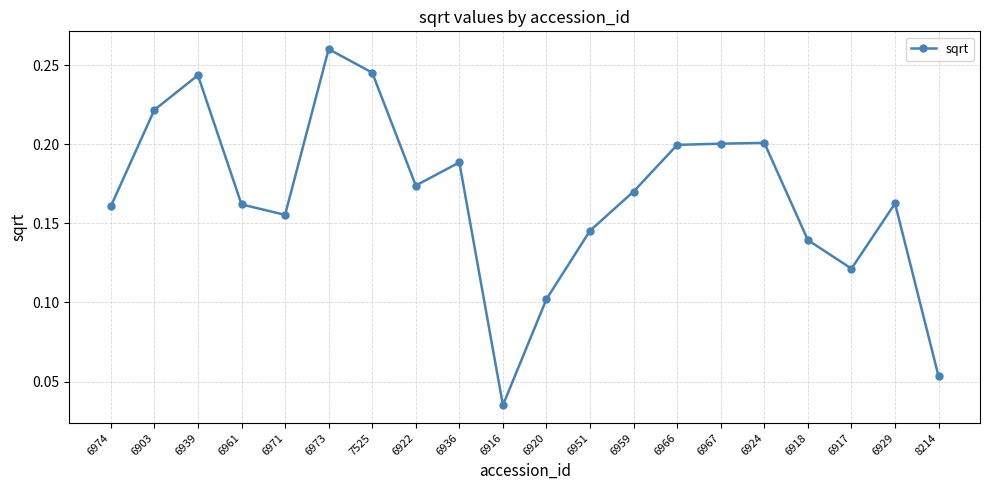

Is it true that the value at 6929 is 0.2?

True